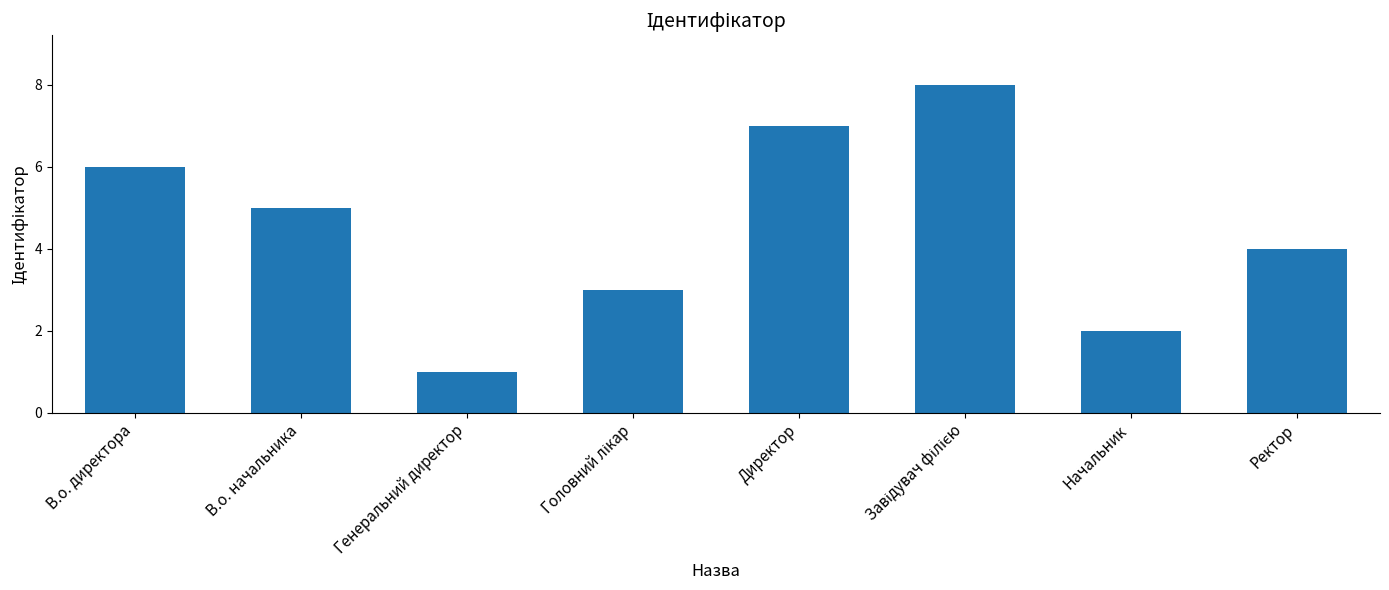

Is it true that the value at В.о. директора is 4?

False